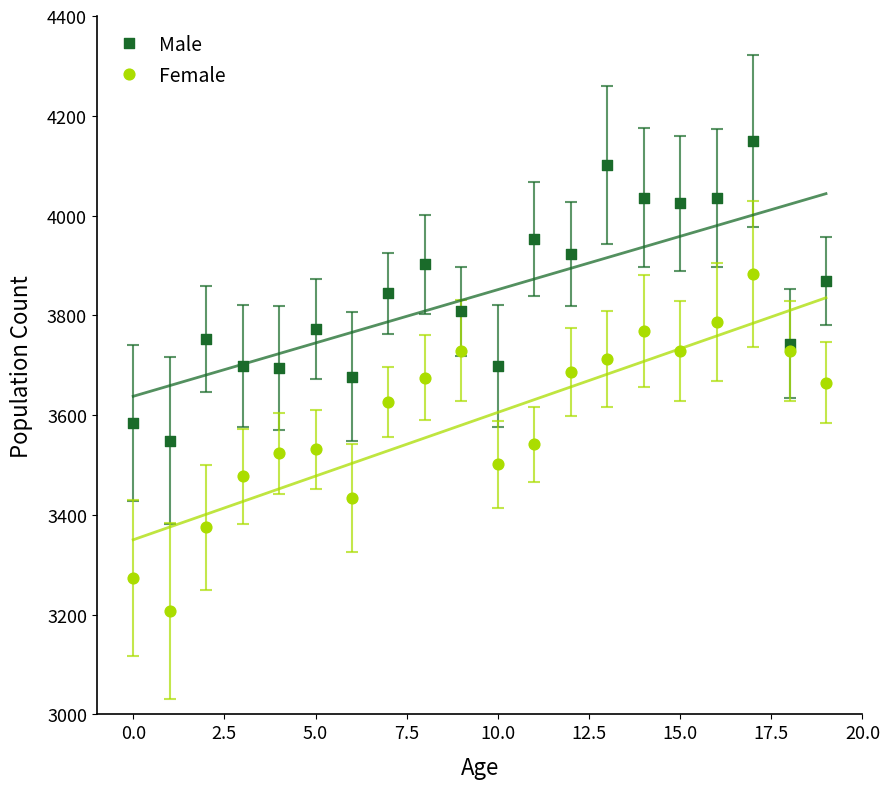

Which series has the largest Y range (max minus min)?

Female